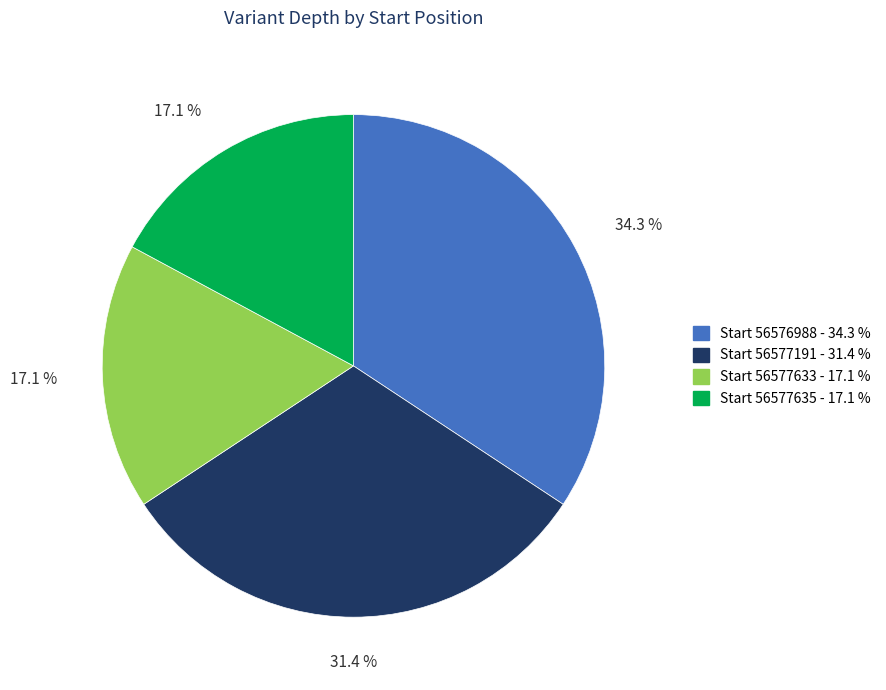

Does any single category account for the majority?

No